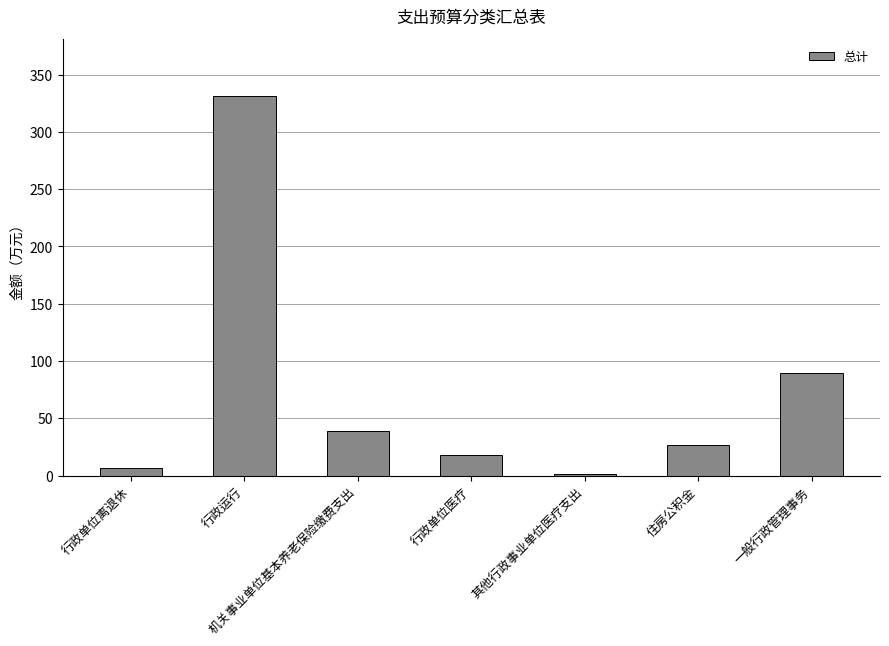

What is the ratio of the value at 行政运行 to the value at 行政单位医疗?

18.3